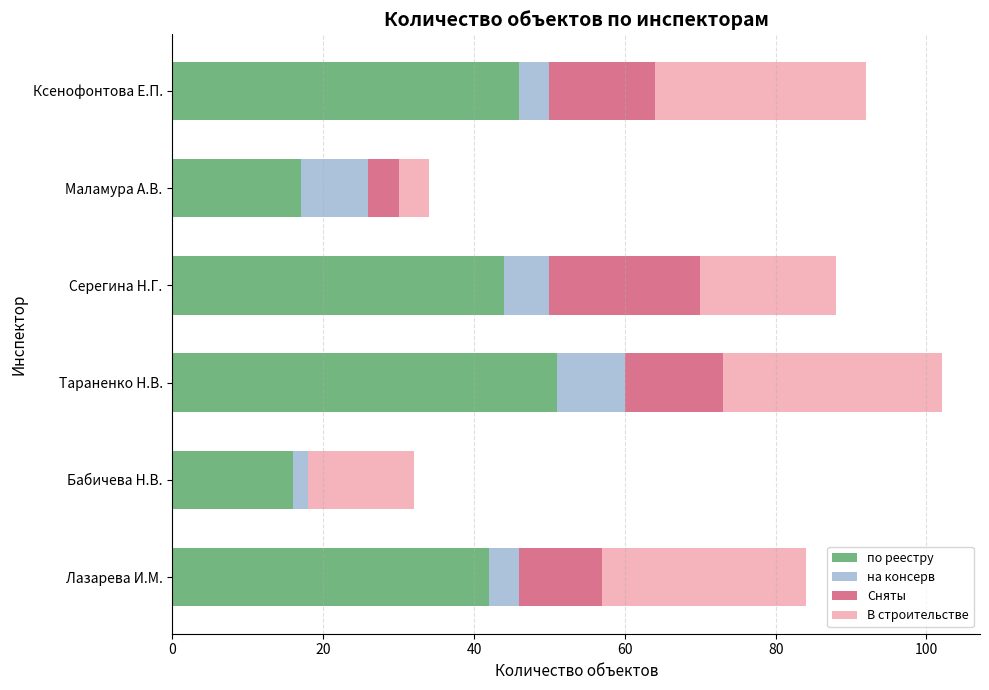

The value of по реестру at Тараненко Н.В. is 35. True or false?

False